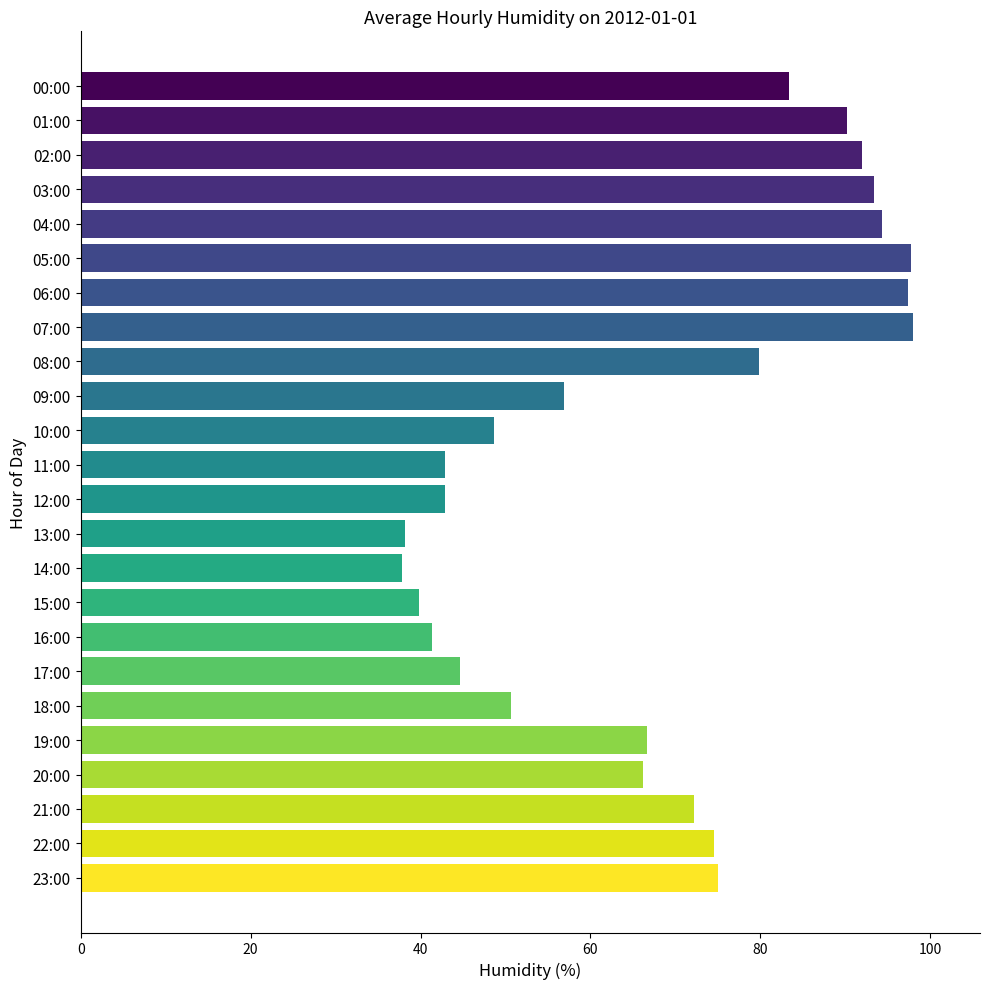

What is the value of the 5th bar from the top?

94.3